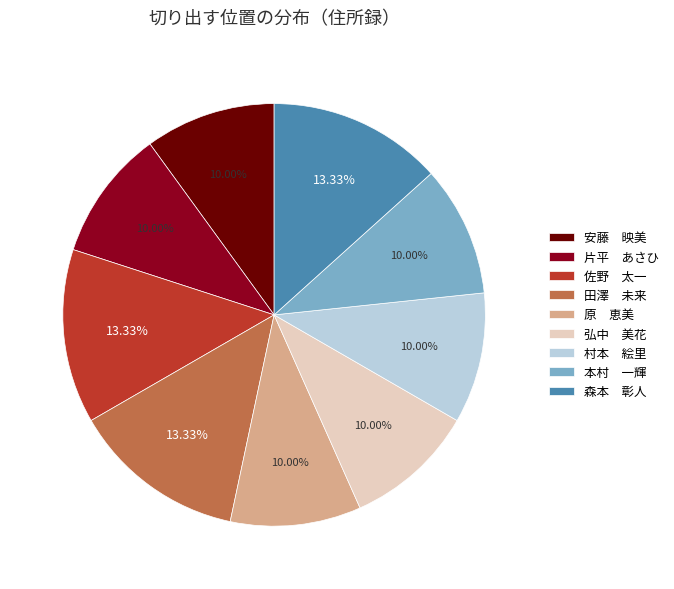

Is the sum of 佐野 太一 and 弘中 美花 greater than half?

No